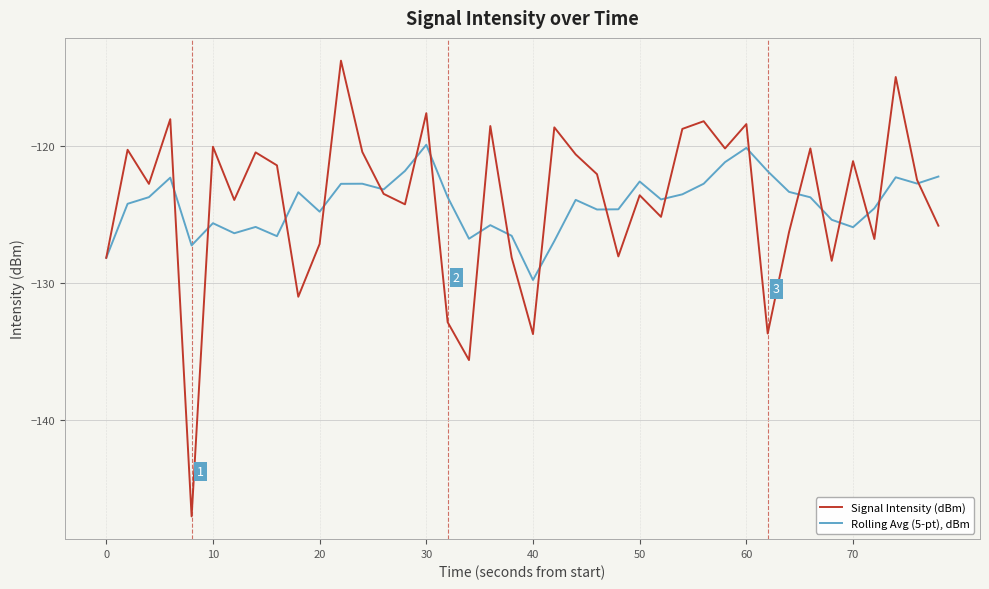

What is the sum of all Rolling Avg (5-pt), dBm values?

-4968.1